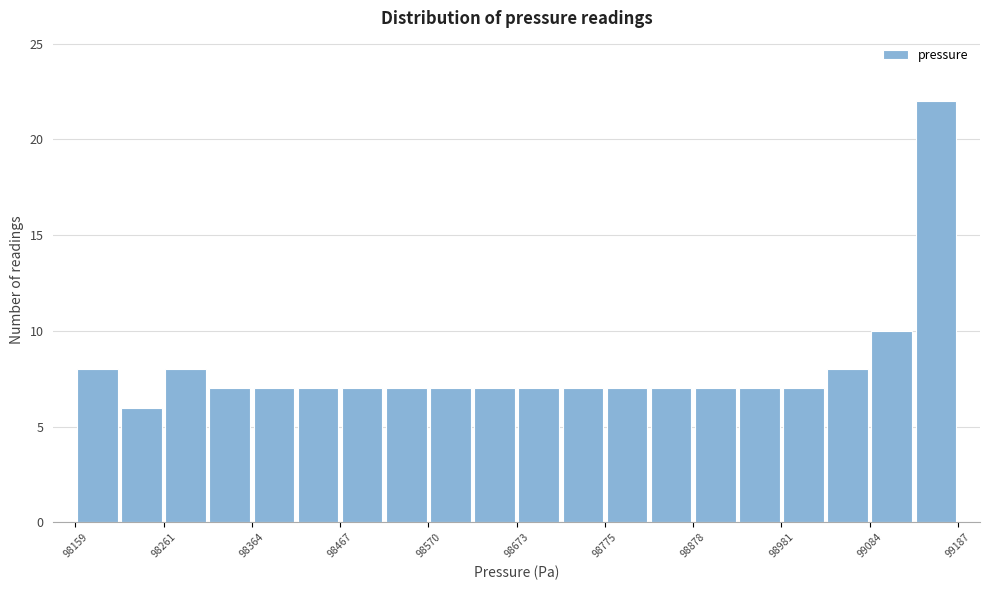

Around what value on the x-axis is the tallest bar? Give the approximate position of its centre, as read against the axis.

99160